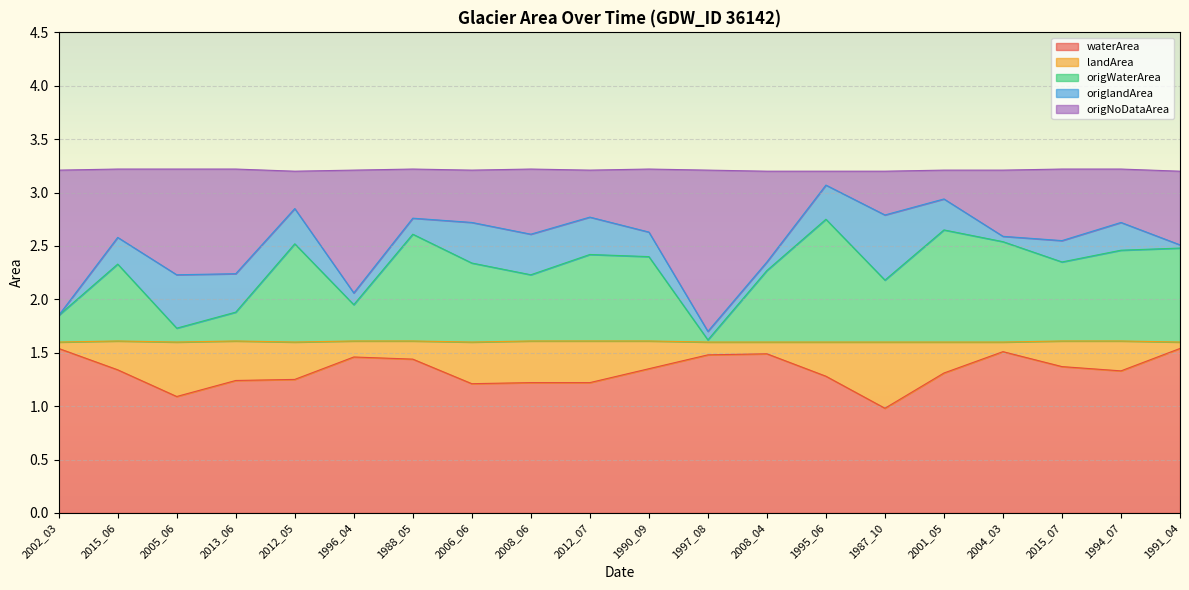

How many data points in waterArea are above 1?

19